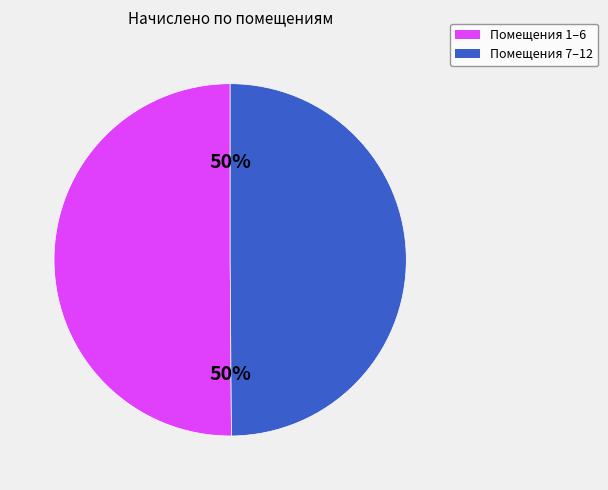

The Помещения 7–12 slice represents 41% of the pie. True or false?

False